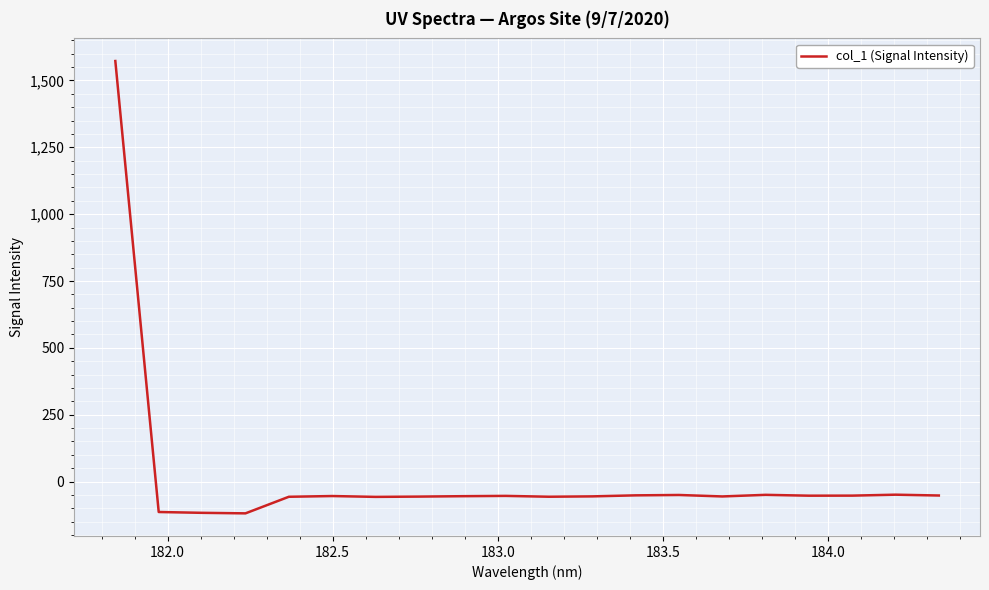

What is the difference between the maximum and minimum values?

1691.3